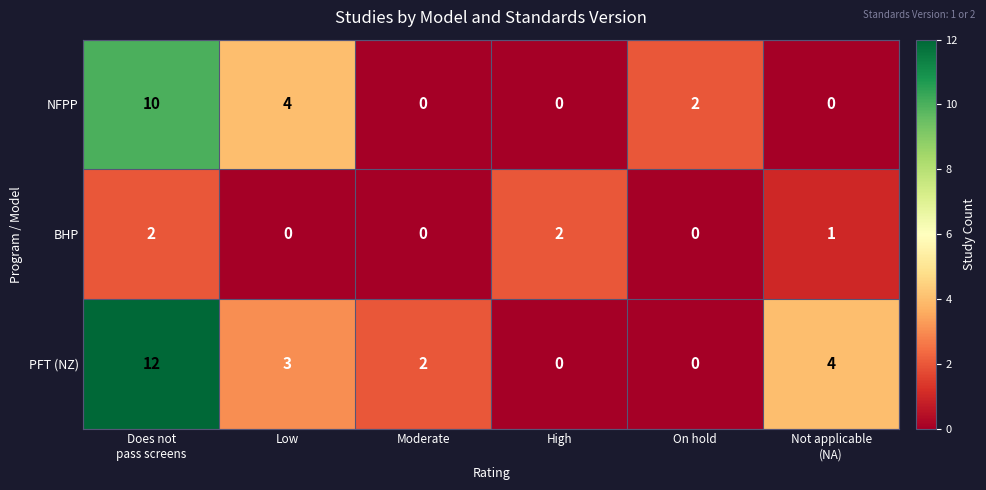

Where is NFPP nearest to the value 5?

Low